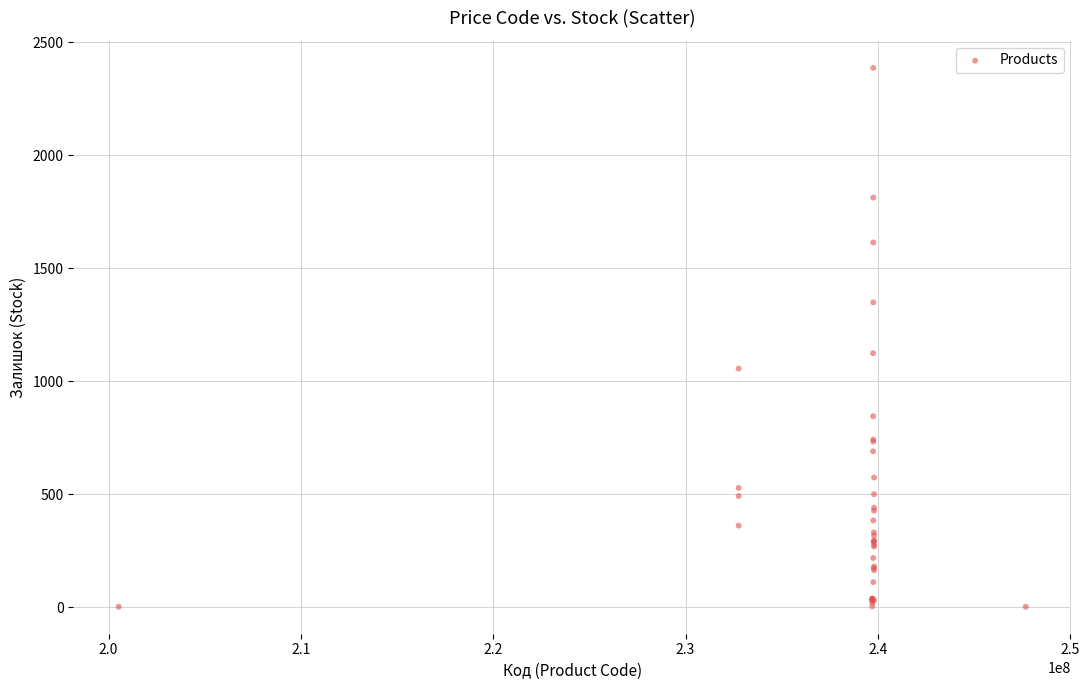

What Y value in the scatter plot is closest to 1194?

1124